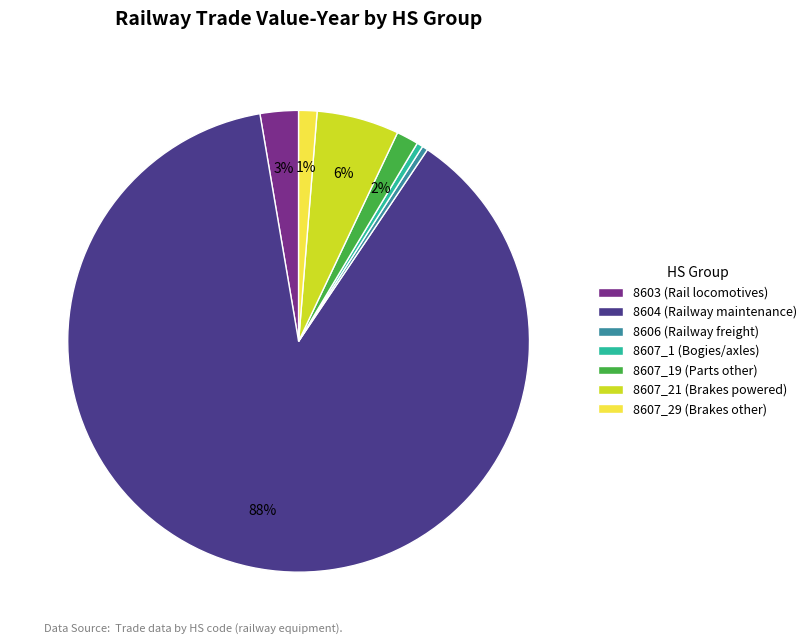

Which has a higher value, 8607_19 (Parts other) or 8607_1 (Bogies/axles)?

8607_19 (Parts other)